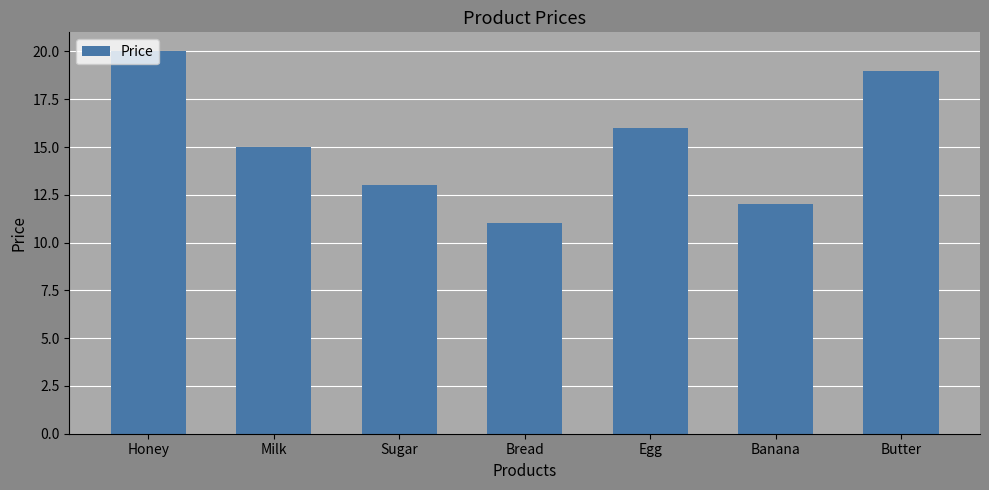

What is the smallest value displayed?

11